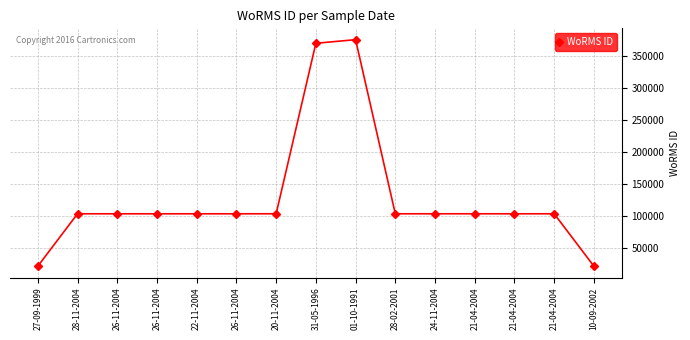

What is the label of the 4th point from the right?

21-04-2004